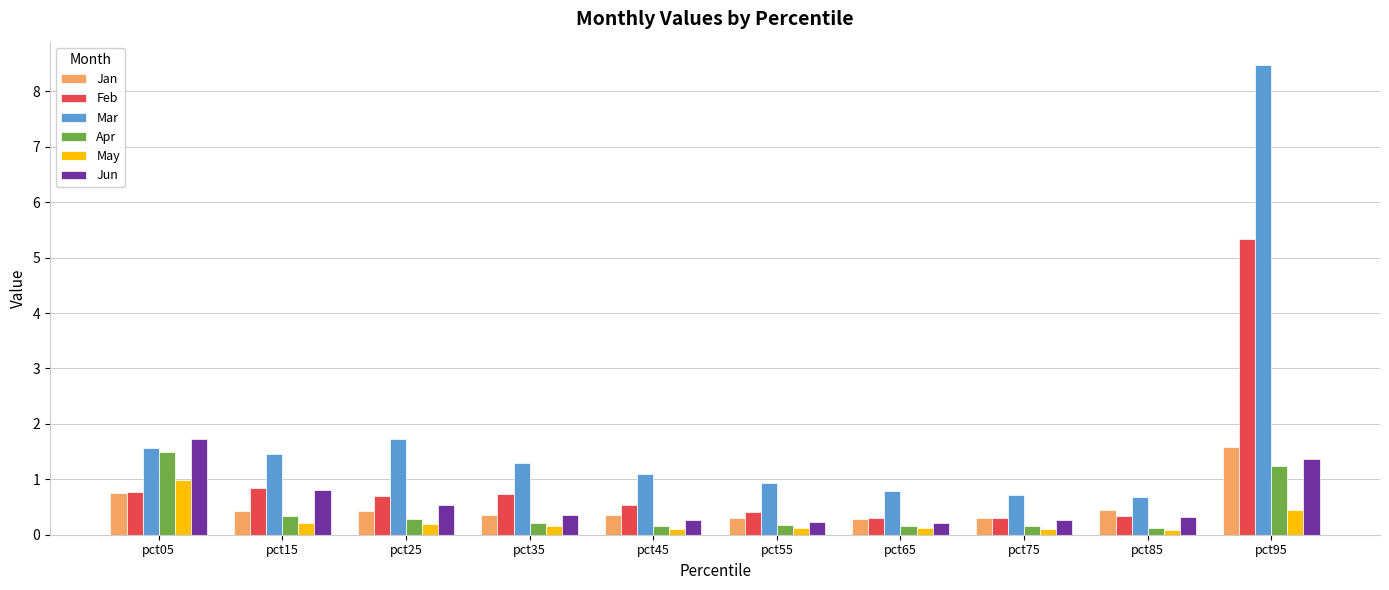

What is the minimum value for May?

0.1